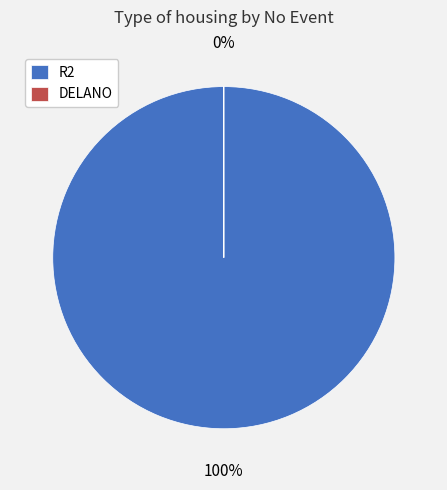

To the nearest percent, what is the average slice percentage?

50%